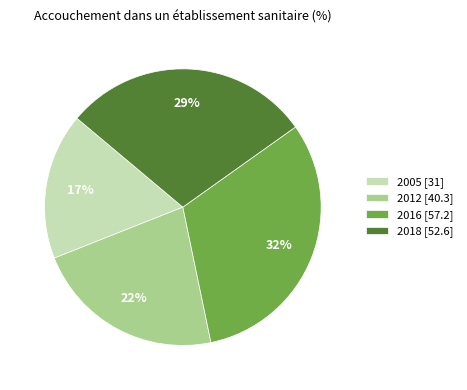

What is the ratio of the value at 2012 to the value at 2018?

0.8